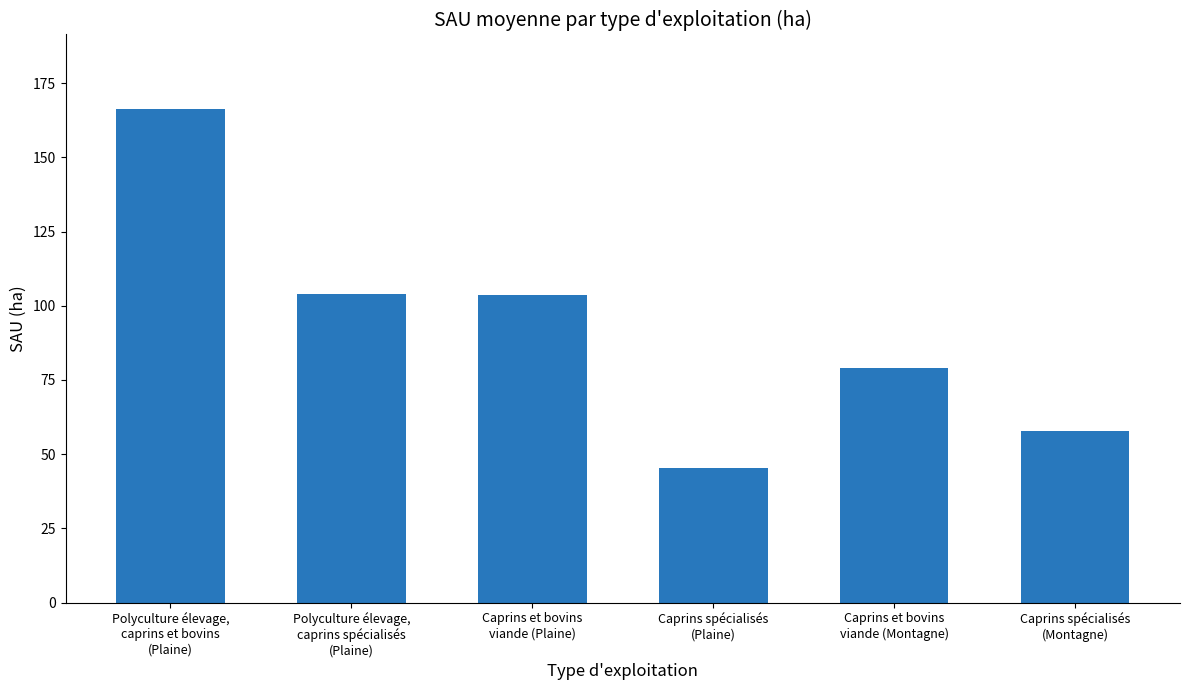

What is the greatest value displayed?

166.4